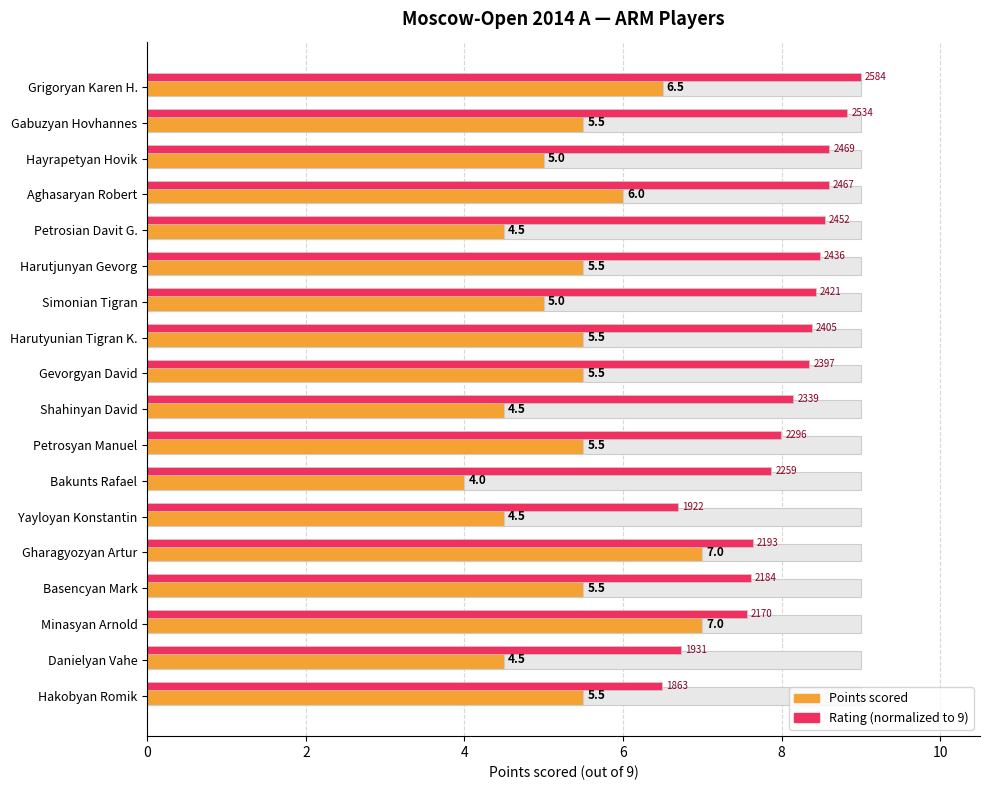

Does the chart contain stacked bars?

No